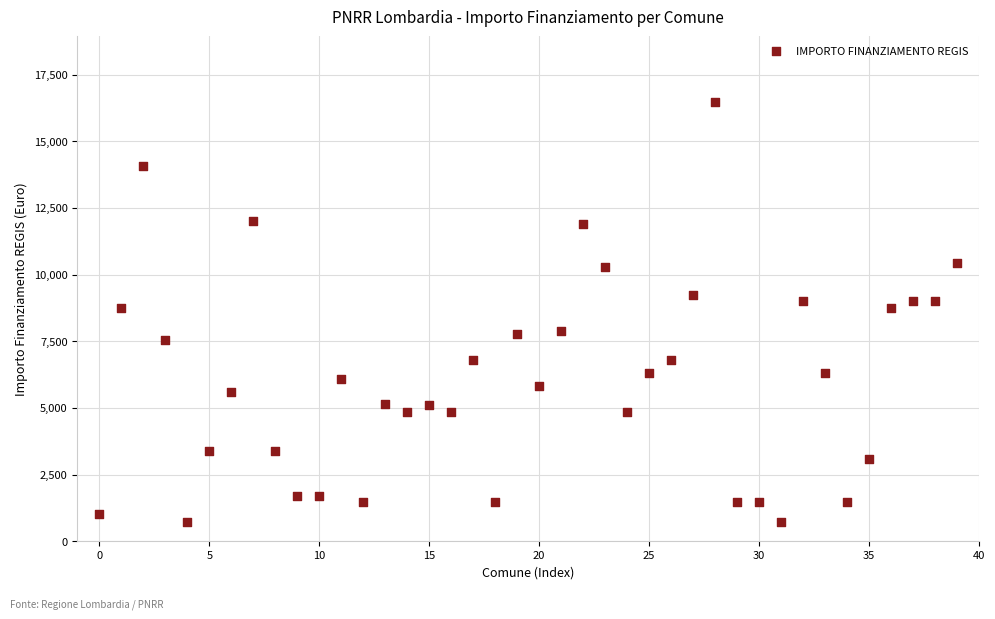

What is the range of Y values (max minus min)?

15735